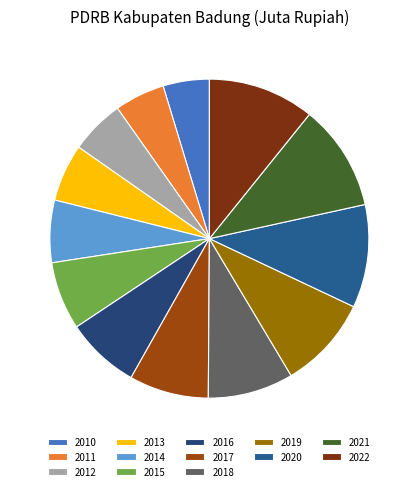

What percentage is the 2015 slice, to the nearest percent?

7%